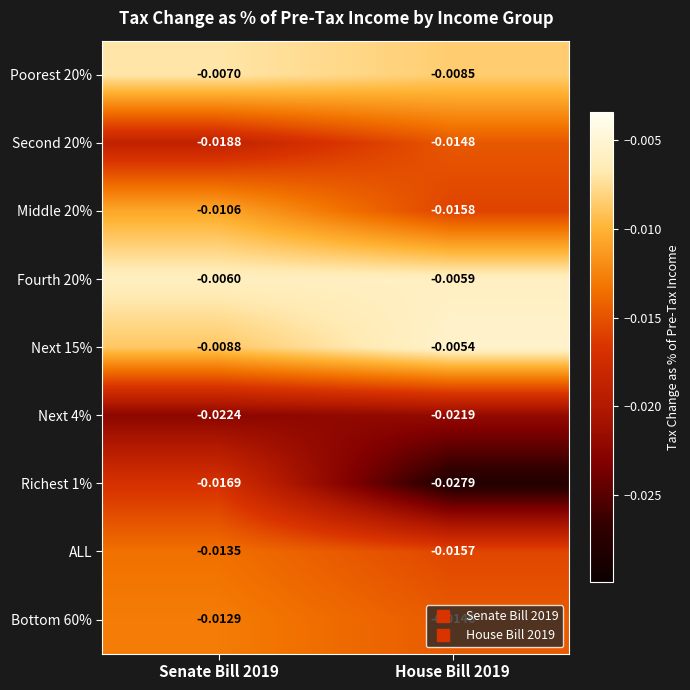

What is the total value across all series at House Bill 2019?

-0.1